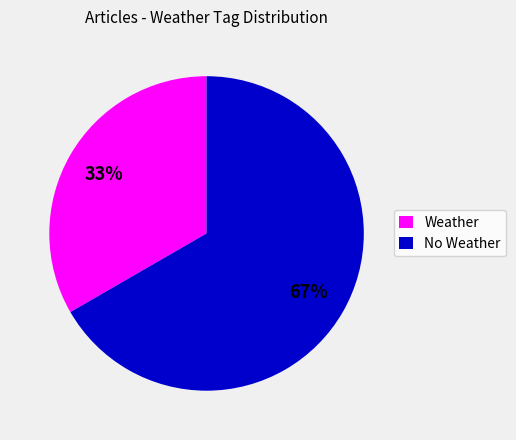

Which category has the smallest portion of the pie?

Weather